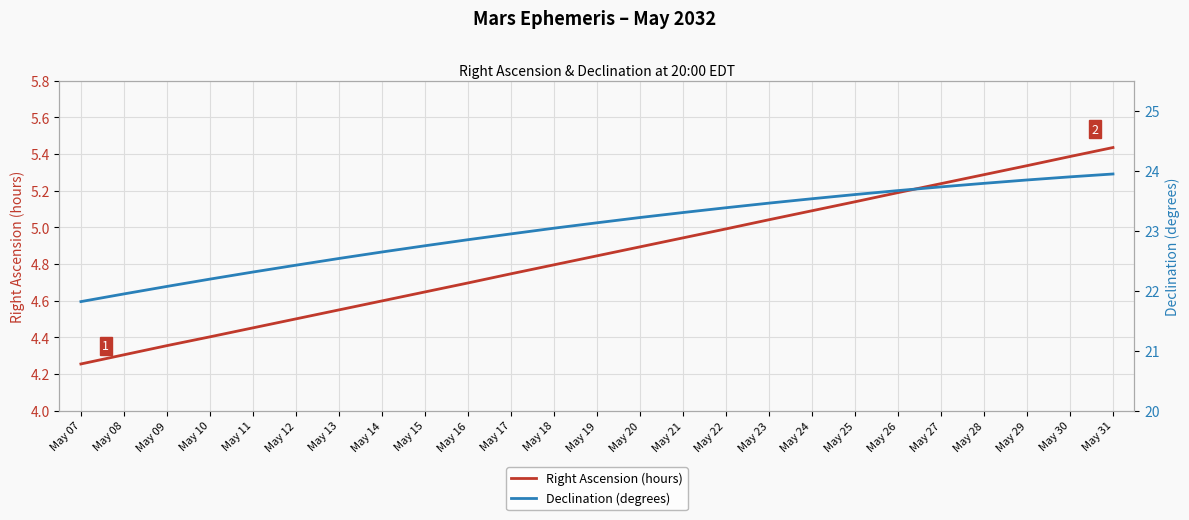

True or false: Right Ascension (hours) and Declination (degrees) intersect in this chart.

False